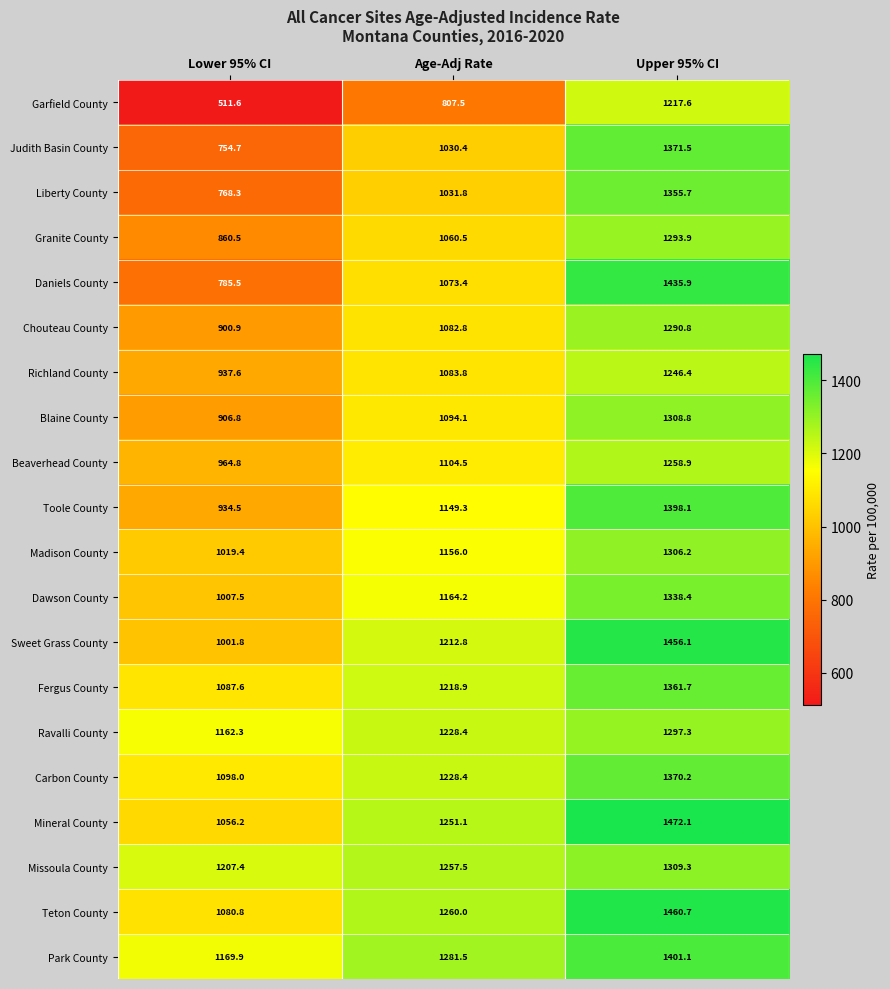

At which label does Fergus County first exceed 1218?

Age-Adj Rate